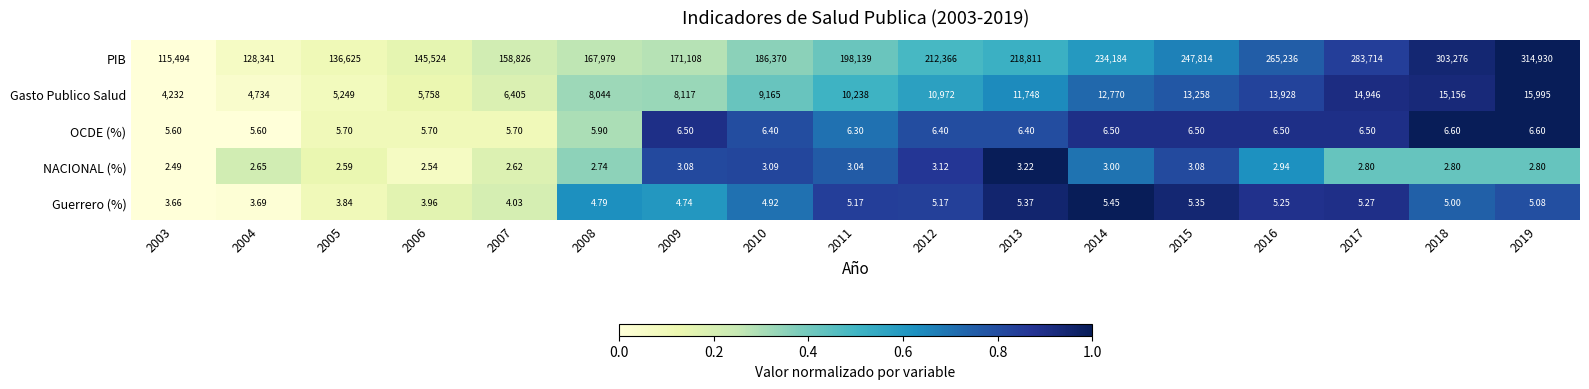

How many data points does each series have?

17